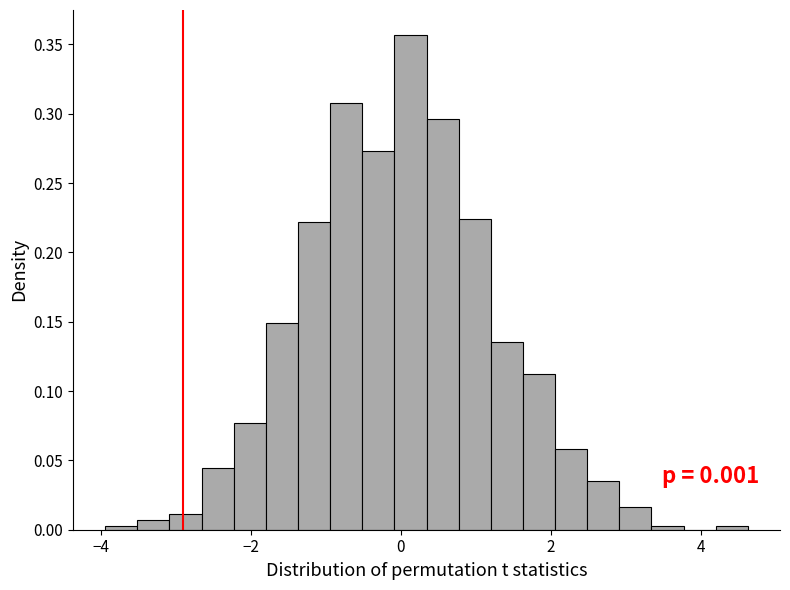

Read against the x-axis, roughly where is the centre of the tallest bar?

0.2